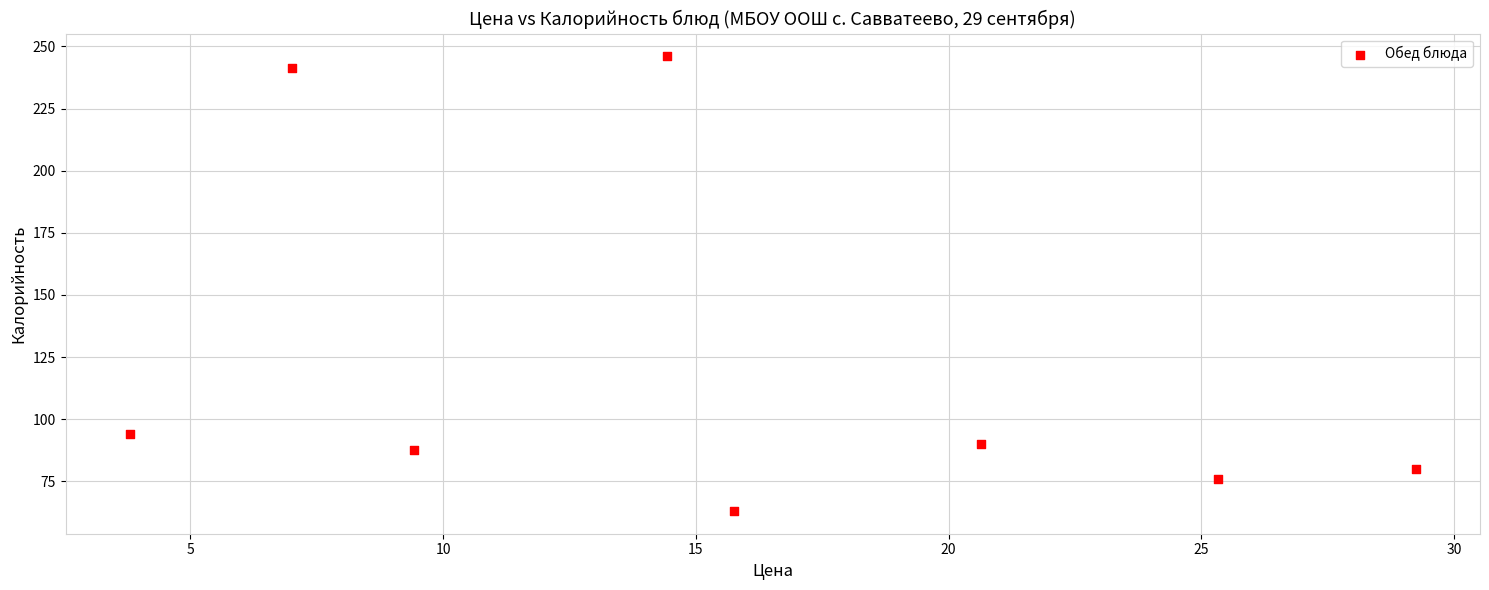

What is the average X value?

15.7